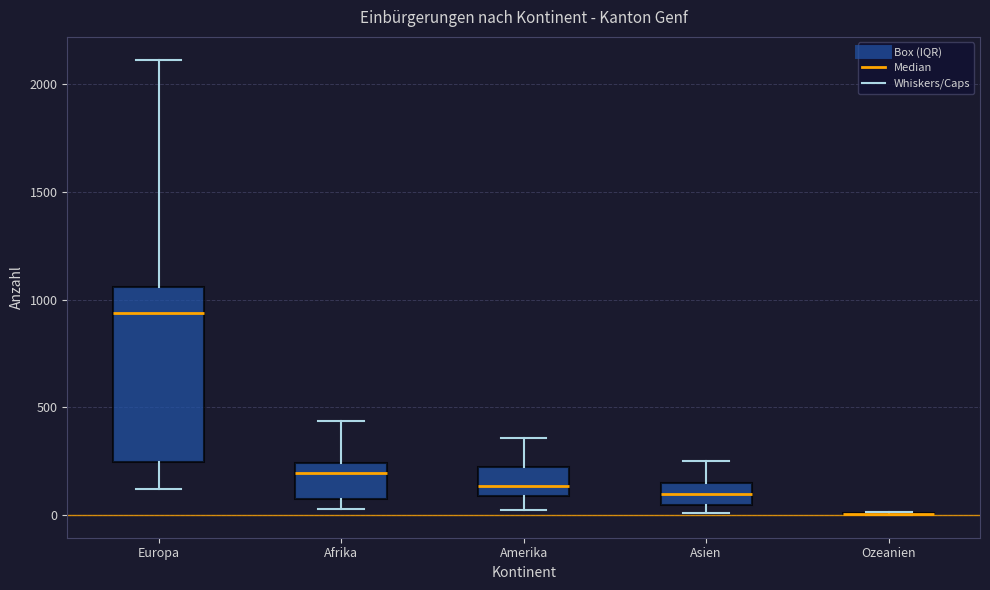

Reading left to right, read every box against the y-axis: the position of its median line, the range the box covers, and the ends of its whiskers. The values are not printed on the chart, so give them approximately, as read against the axis.

Europa: median 950, box 250 to 1050, whiskers 100 to 2100
Afrika: median 200, box 50 to 250, whiskers 50 (just below the box's lower edge) to 450
Amerika: median 150, box 100 to 200, whiskers 50 to 350
Asien: median 100, box 50 to 150, whiskers 0 to 250
Ozeanien: box collapsed to a line at 0, whiskers 0 to 0